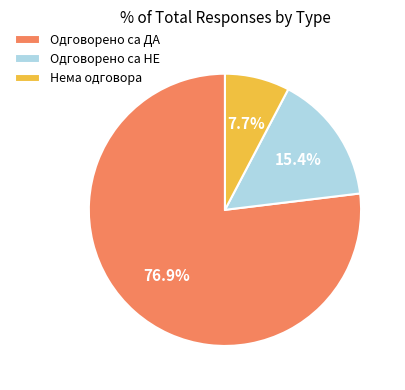

Rank the categories by value from lowest to highest.

Нема одговора, Одговорено са НЕ, Одговорено са ДА